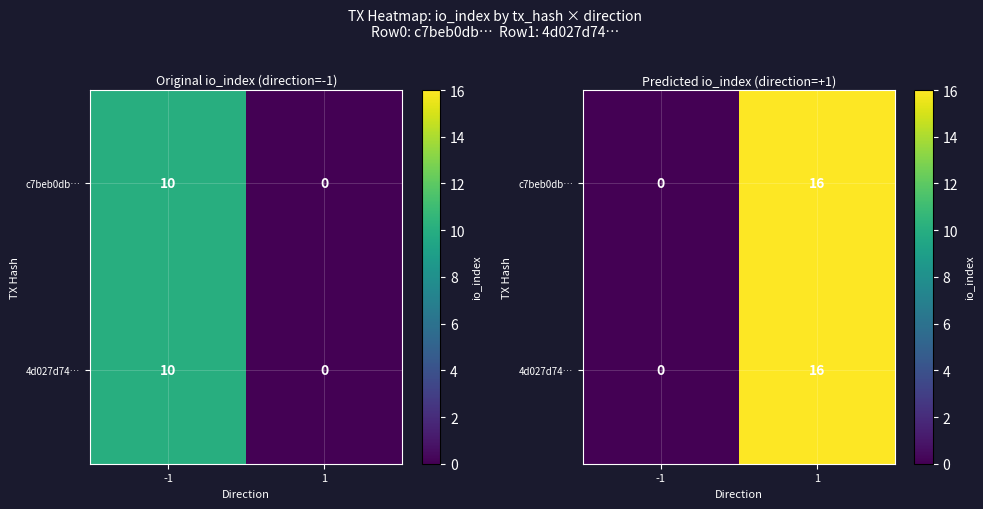

List the series in order of their peak value, highest first.

c7beb0db…, 4d027d74…